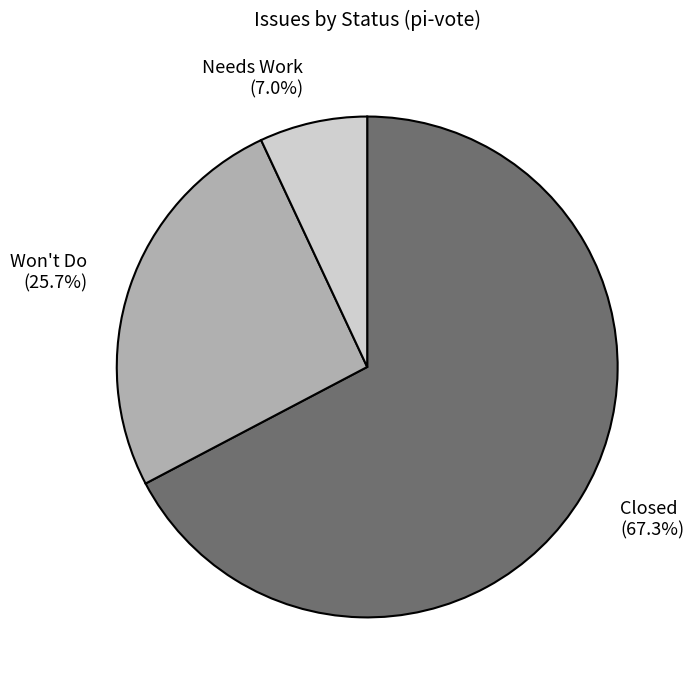

To the nearest percent, what percentage of the pie is Won't Do?

26%